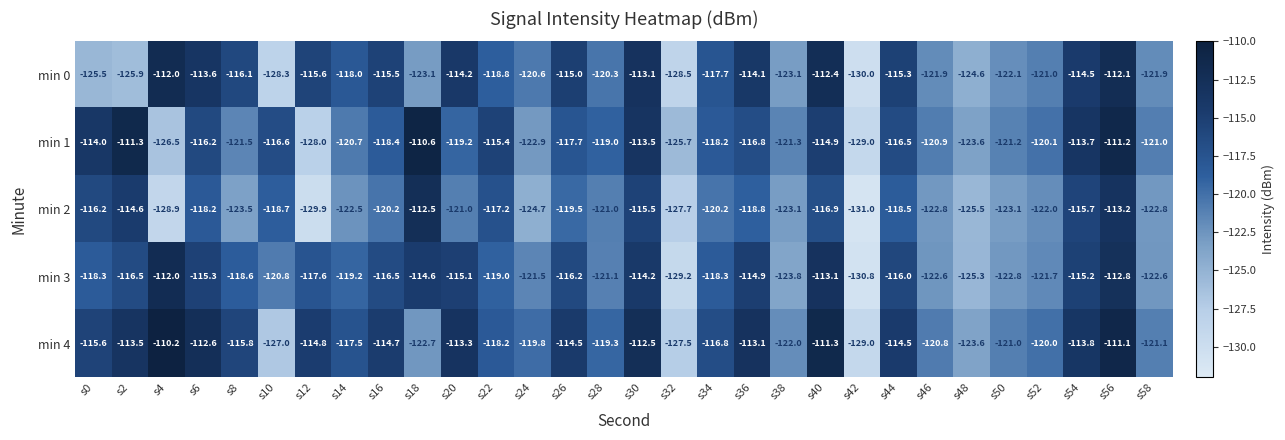

Which label corresponds to the smallest value in the chart?

s42